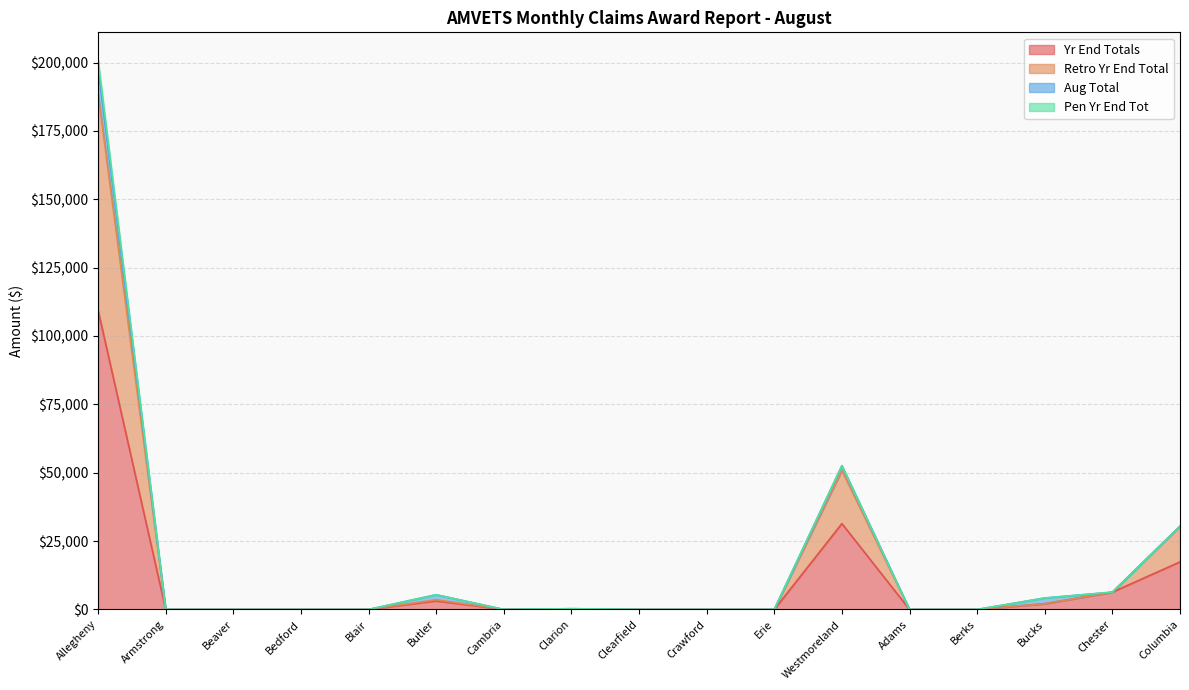

True or false: Yr End Totals has a value of 0.0 at Armstrong.

True